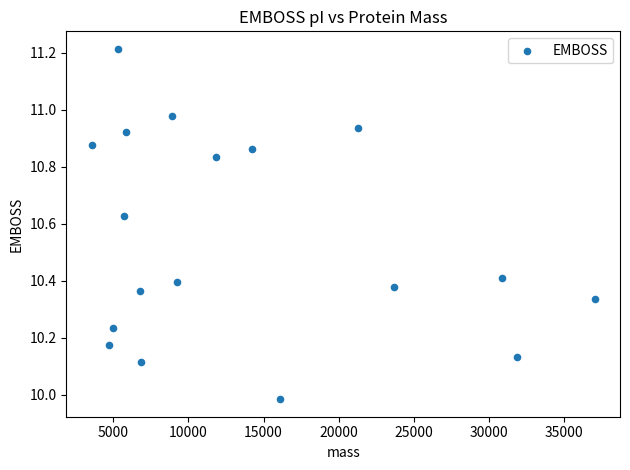

What is the range of Y values (max minus min)?

1.2